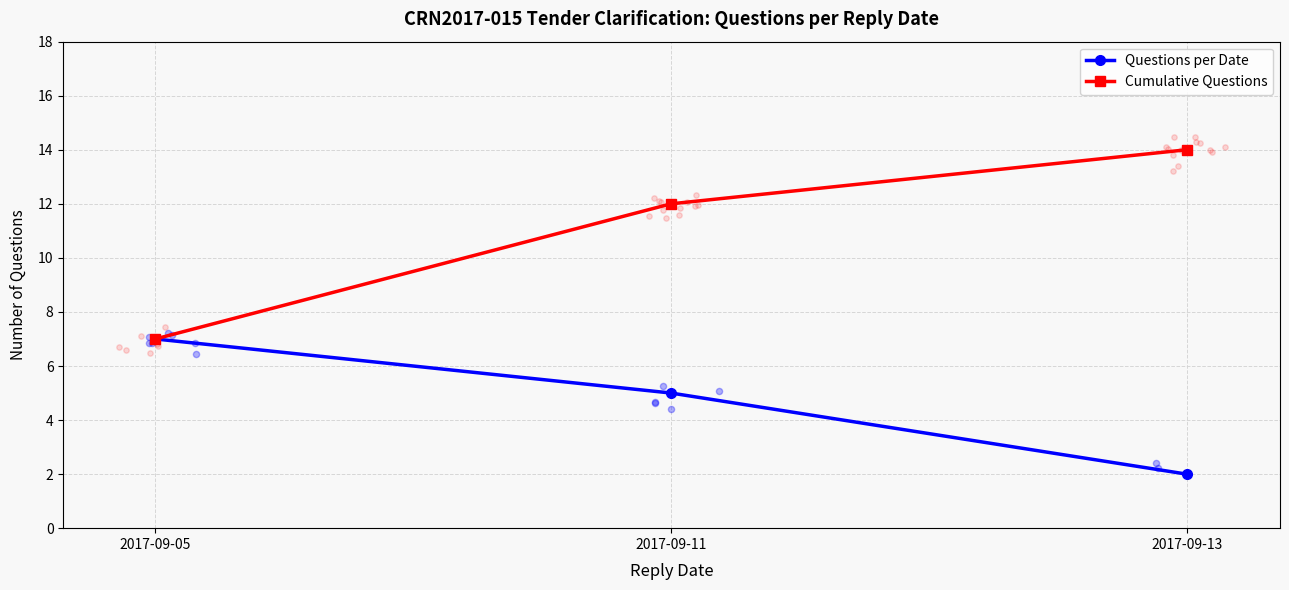

Which series has the largest total across all categories?

Cumulative Questions